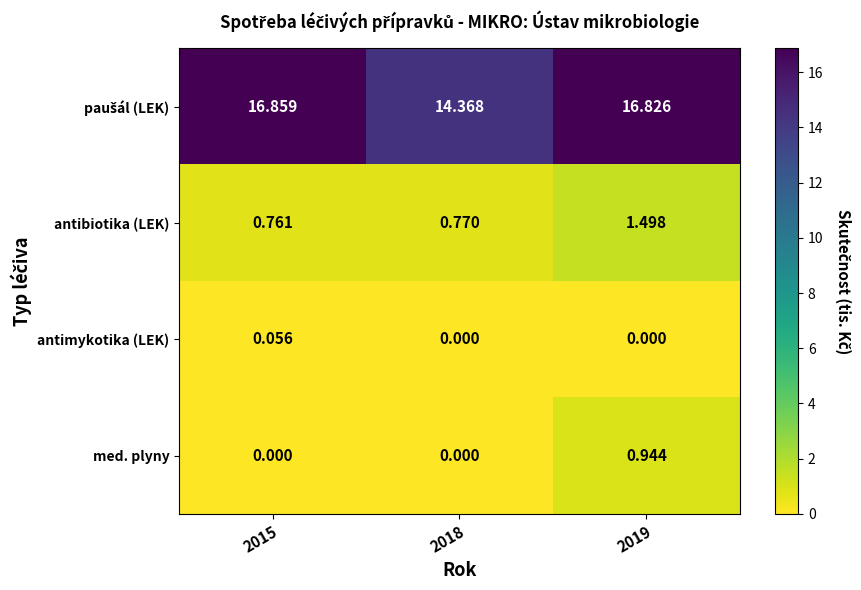

Which series changed the most between 2015 and 2019?

med. plyny